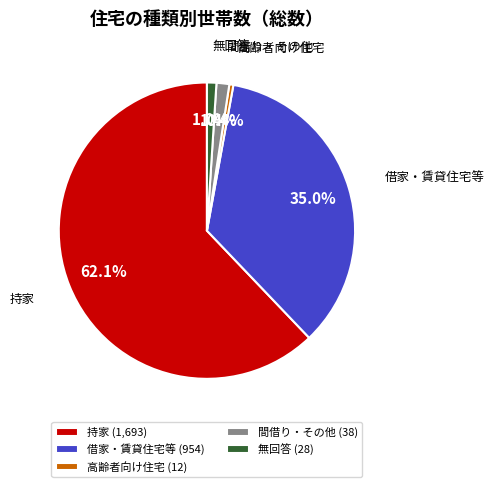

To the nearest percent, what is the average slice percentage?

20%